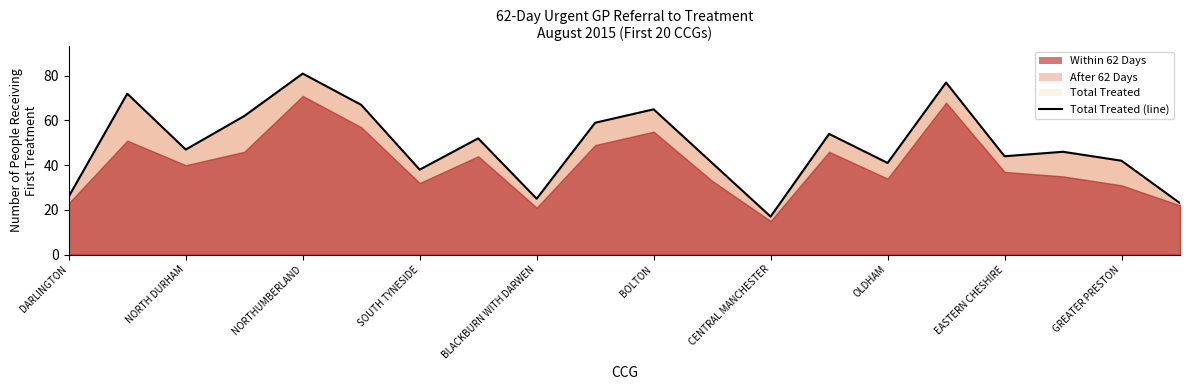

Reading left to right, extract all data points from this chart.

26	72	47	62	81	67	38	52	25	59	65	41	17	54	41	77	44	46	42	23